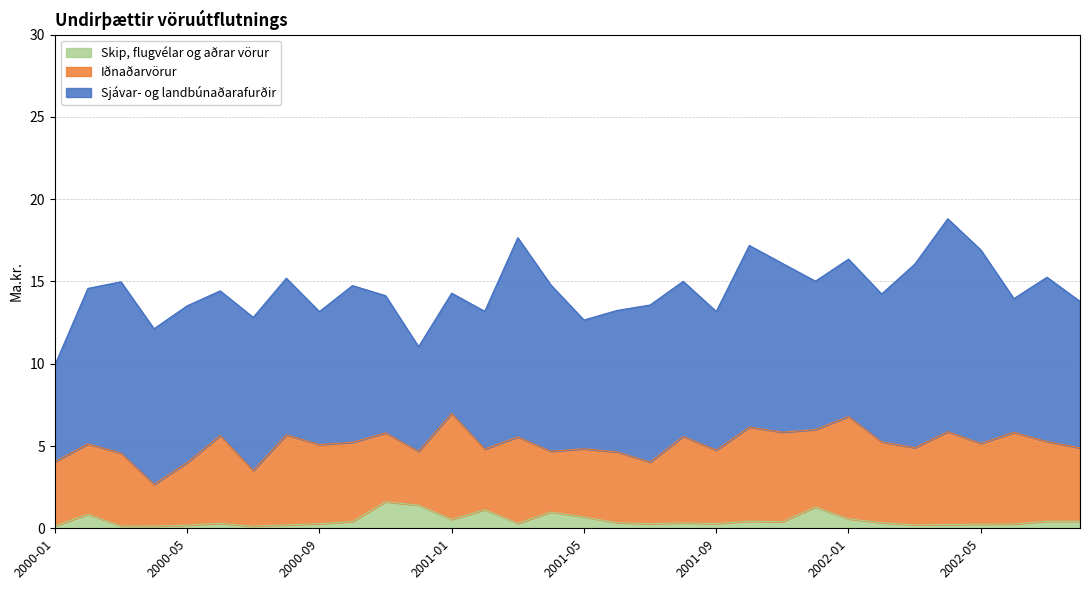

True or false: Sjávar- og landbúnaðarafurðir has more than 2 interior local peaks.

True